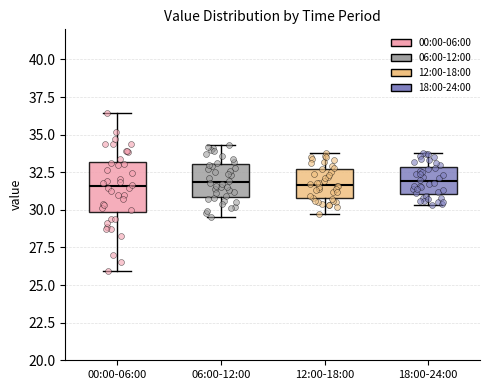

Reading left to right, transcribe this box plot: for each box, give where its median line is, the range the box spans, and where its two whiskers end, as read against the y-axis. The values are not printed on the chart, so give them approximately, as read against the axis.

00:00-06:00: median 31.5, box 30.0 to 33.0, whiskers 26.0 to 36.5
06:00-12:00: median 32.0, box 31.0 to 33.0, whiskers 29.5 to 34.5
12:00-18:00: median 31.5, box 31.0 to 32.5, whiskers 29.5 to 34.0
18:00-24:00: median 32.0, box 31.0 to 33.0, whiskers 30.5 to 34.0